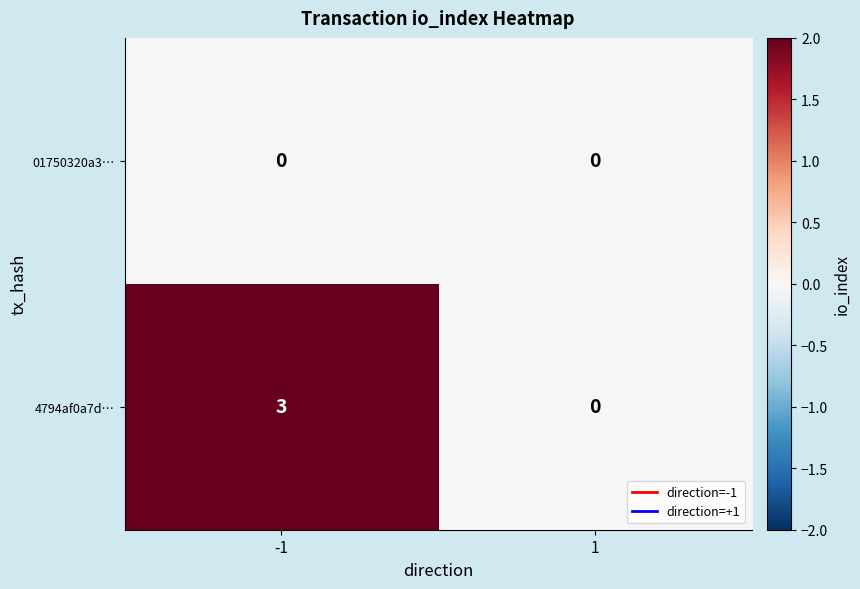

List the series in order of their overall mean, highest first.

4794af0a7d…, 01750320a3…